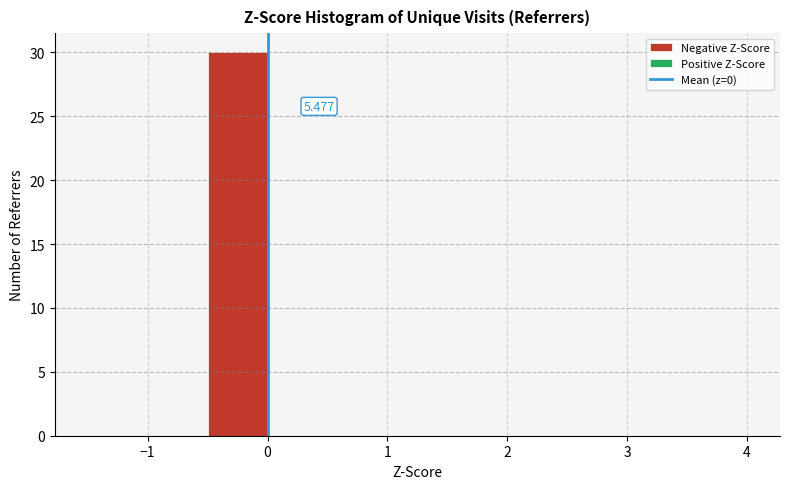

Which range on the x-axis has the tallest bar?

-0.5 to 0.0